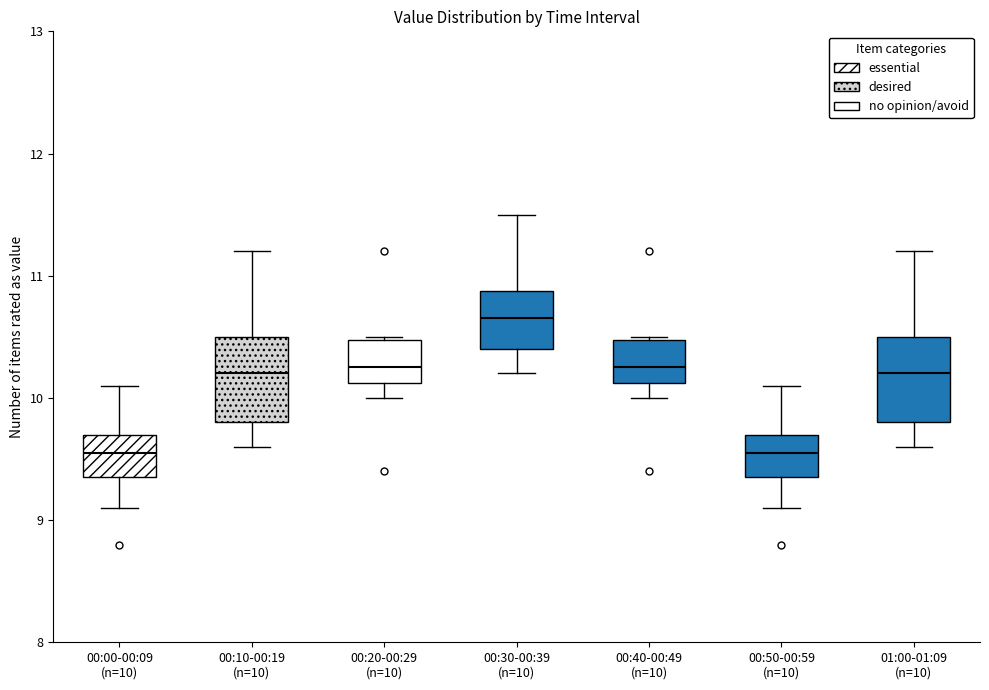

Where does the lower whisker of the box for 00:50-00:59 (n=10) end on the y-axis? The values are not printed on the chart, so give them approximately, as read against the axis.

9.1